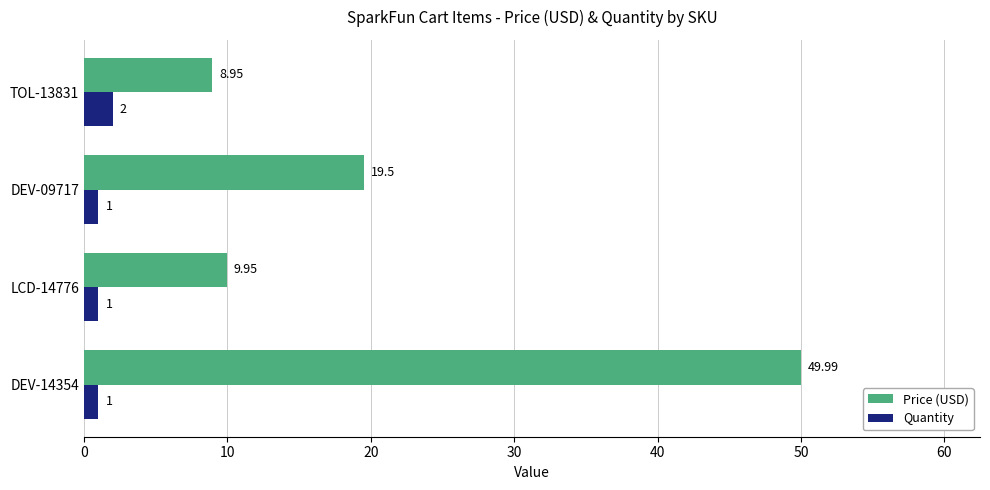

Which series has the widest spread of values?

Price (USD)